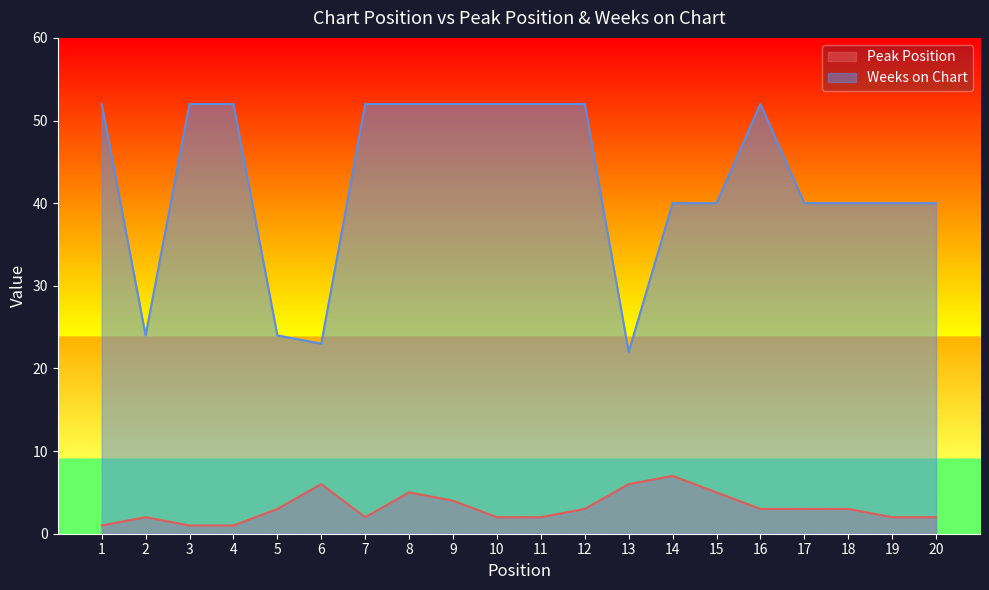

What is the value of the Peak Position point at the 18th from the left?

3